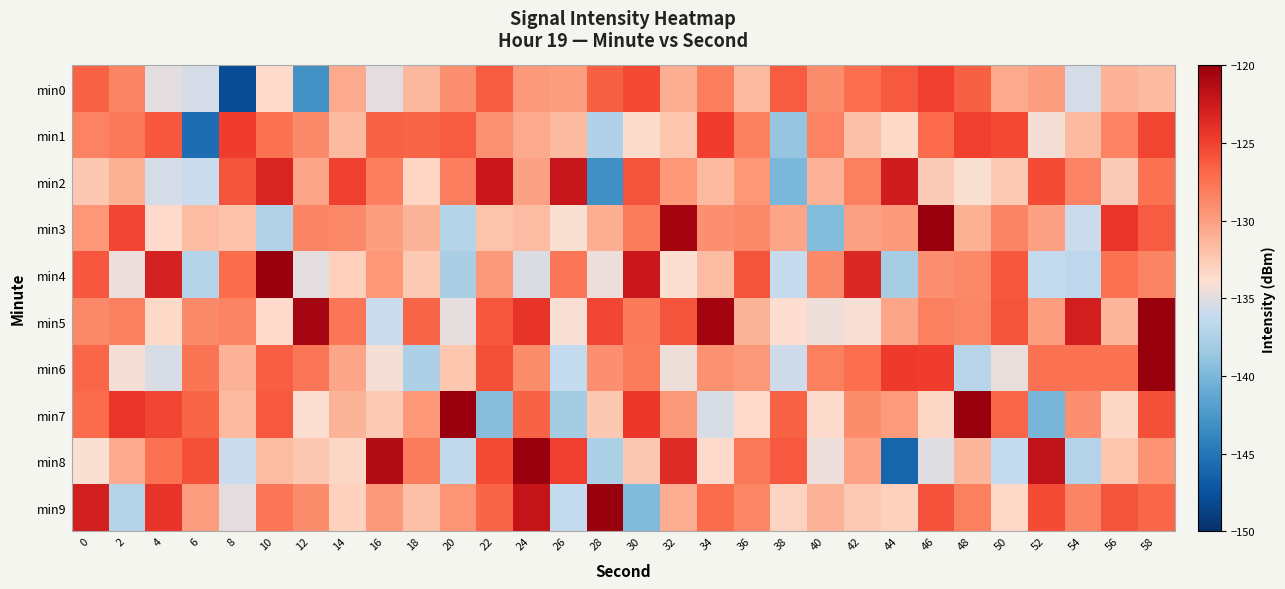

What is the total value across all series at 40?

-1318.9